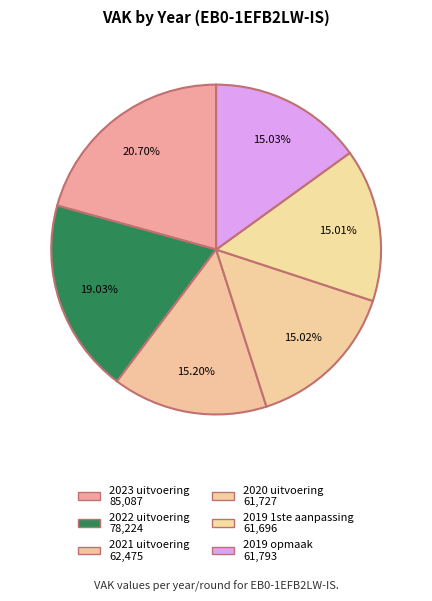

To the nearest percent, what is the combined percentage of 2023 uitvoering and 2022 uitvoering?

40%